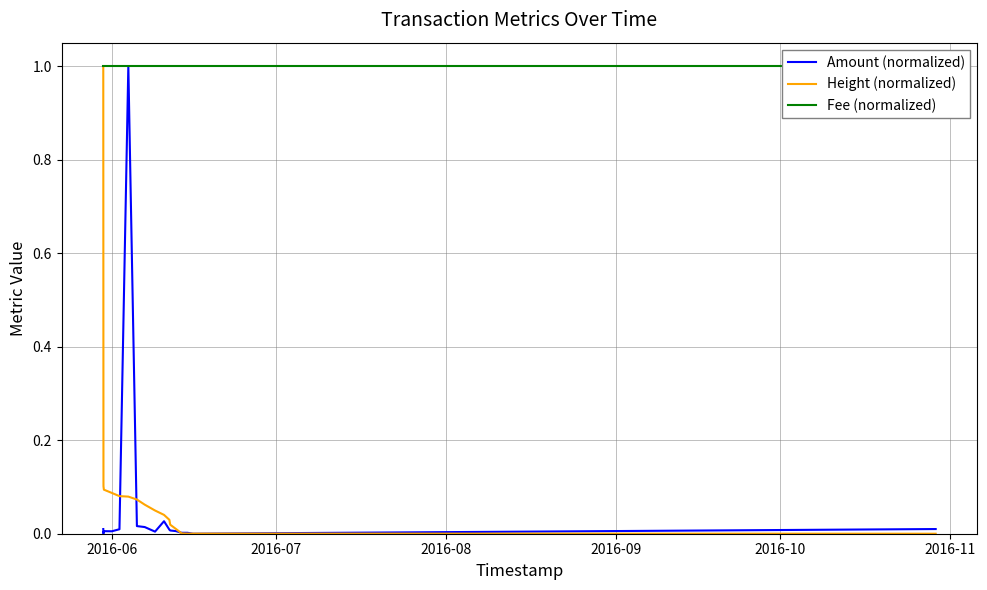

What are all the series names shown in the legend?

Amount (normalized), Height (normalized), Fee (normalized)